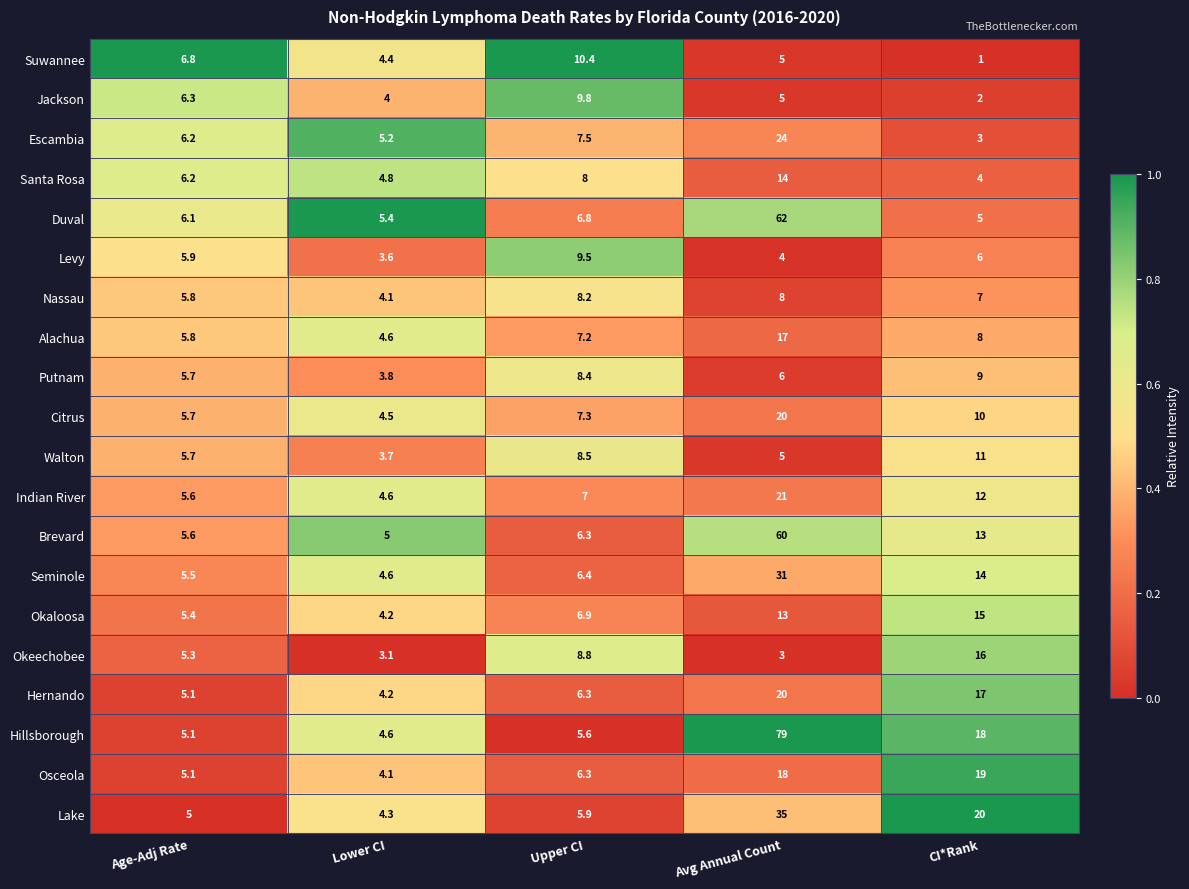

True or false: Brevard has a value of 5.6 at Age-Adj Rate.

True